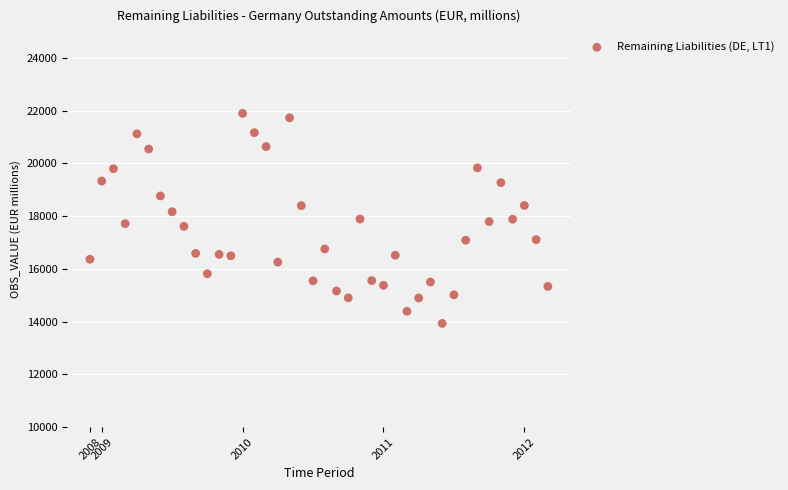

What is the range of Y values (max minus min)?

7960.7